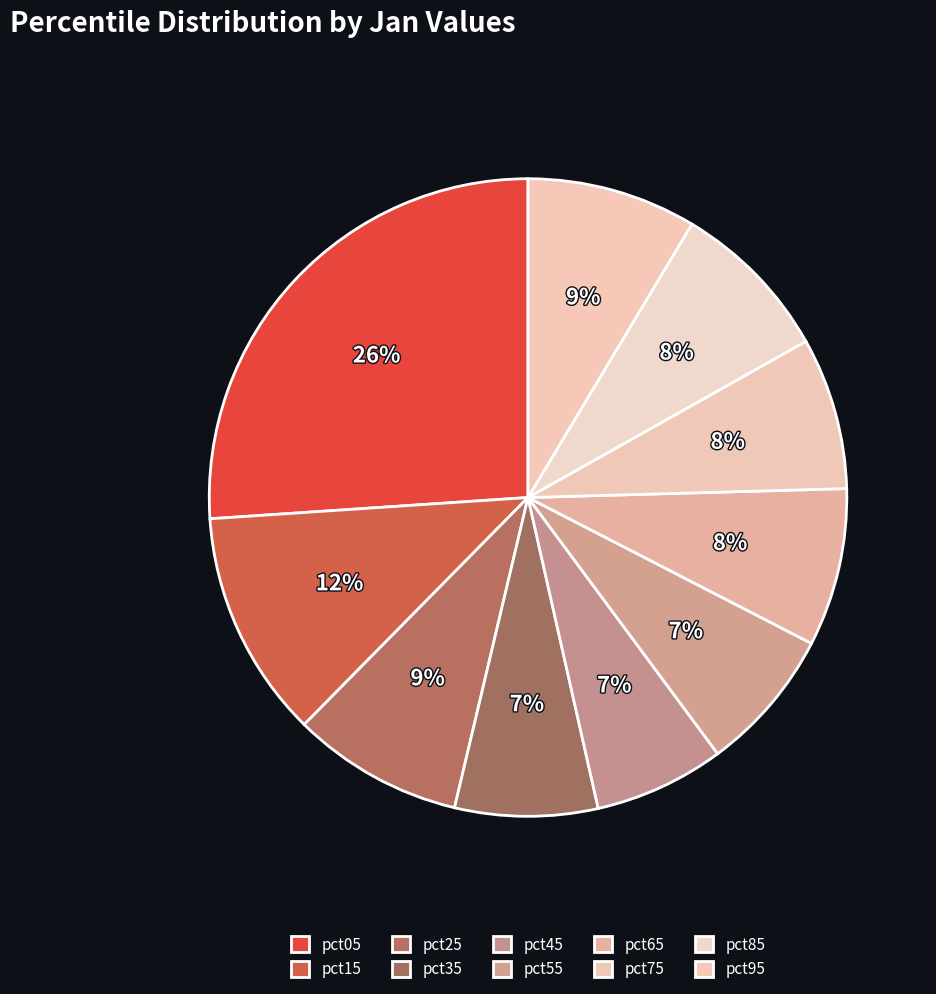

Which category has the biggest portion of the pie?

pct05